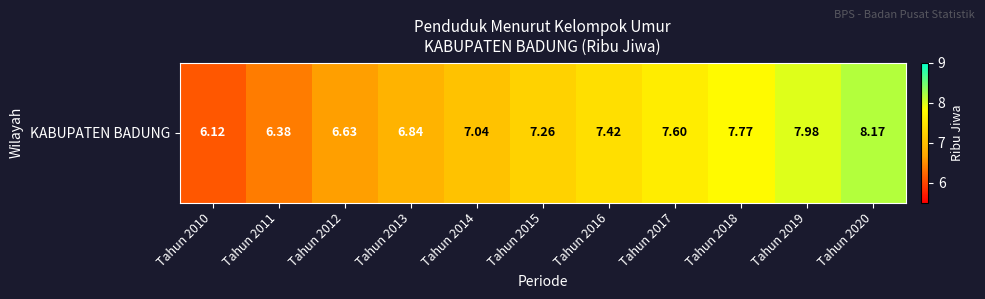

List the labels in order of value, largest first.

Tahun 2020, Tahun 2019, Tahun 2018, Tahun 2017, Tahun 2016, Tahun 2015, Tahun 2014, Tahun 2013, Tahun 2012, Tahun 2011, Tahun 2010